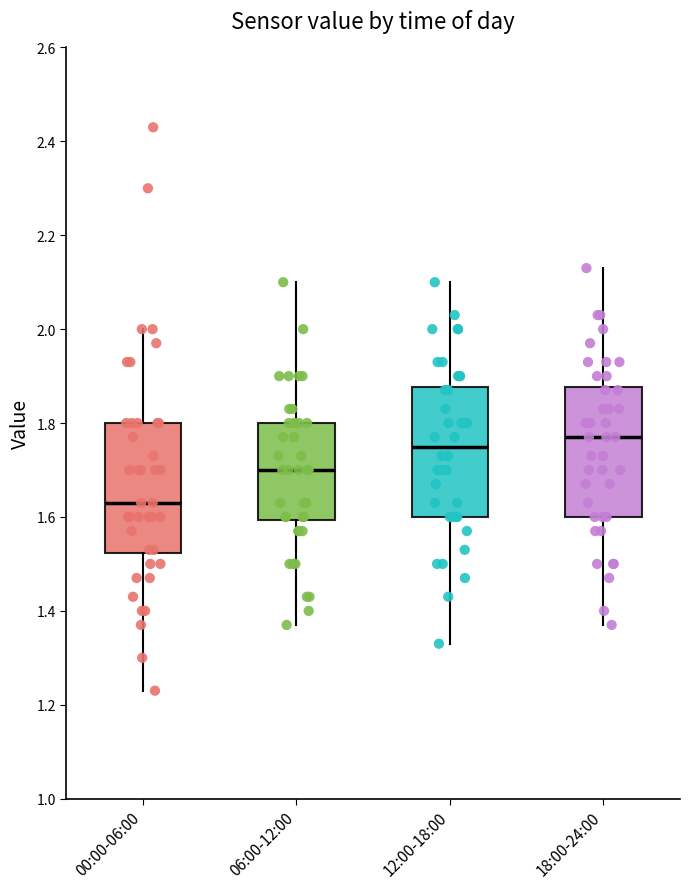

Which box's median line is the highest?

18:00-24:00